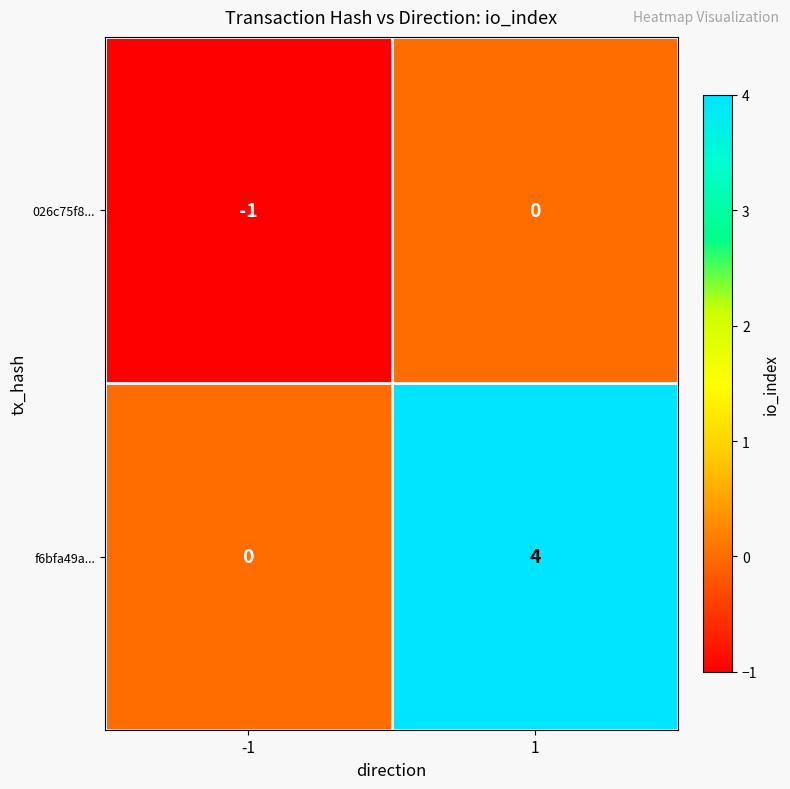

Which series has the largest total across all categories?

f6bfa49a...